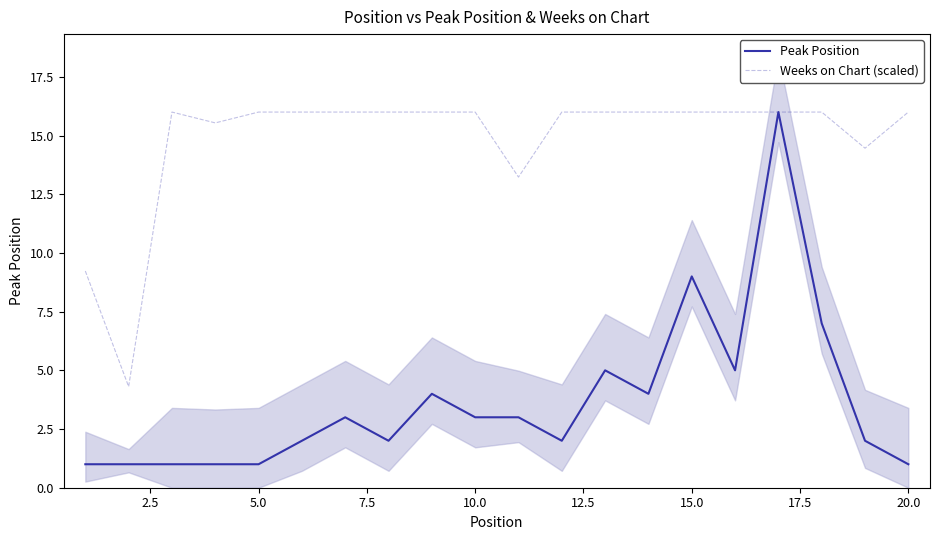

What is the minimum value shown in the chart?

1.0